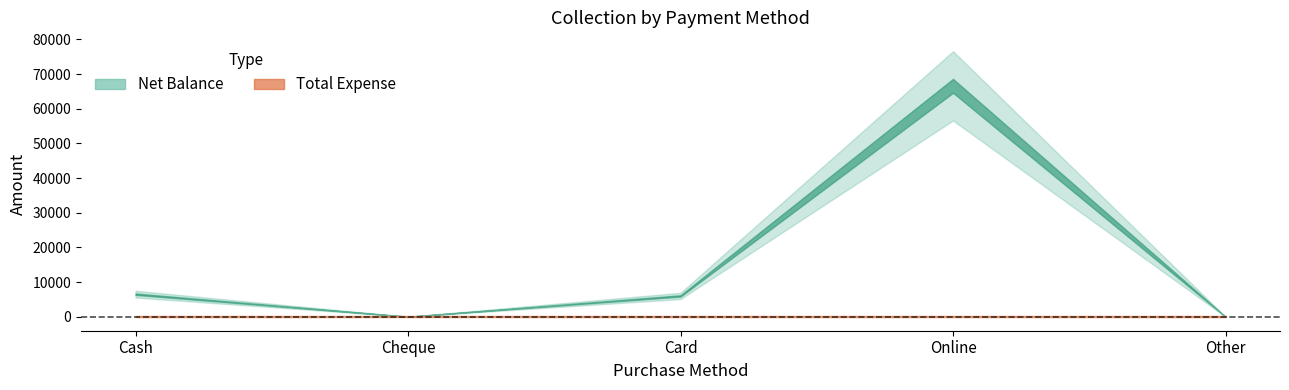

True or false: Total Expense and Net Balance intersect in this chart.

False